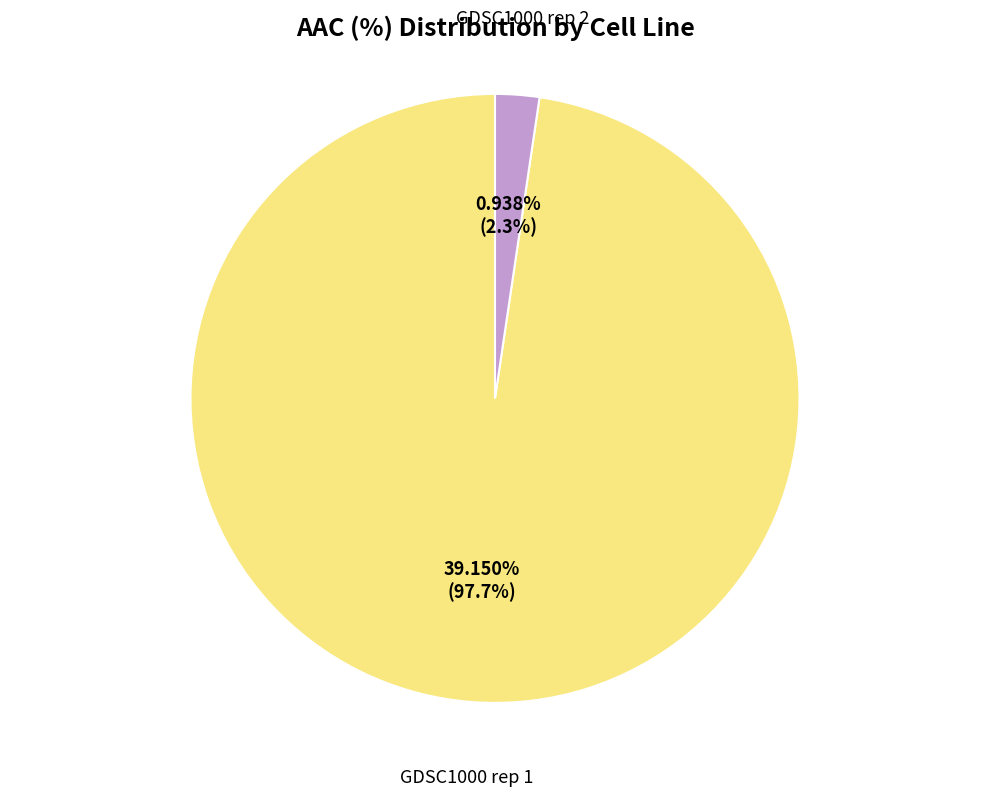

How many slices are in this pie chart?

2